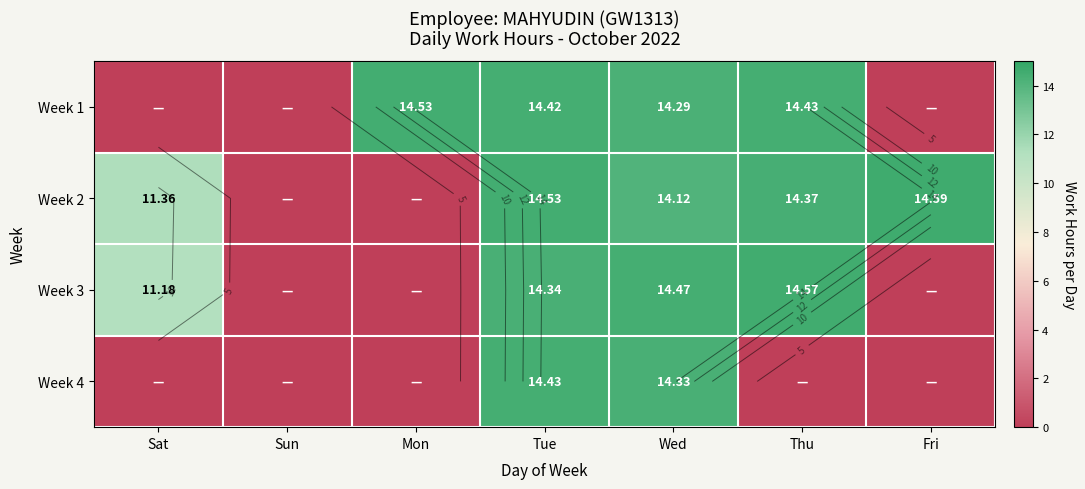

Rank the series at Wed from lowest to highest value.

Week 2, Week 1, Week 4, Week 3